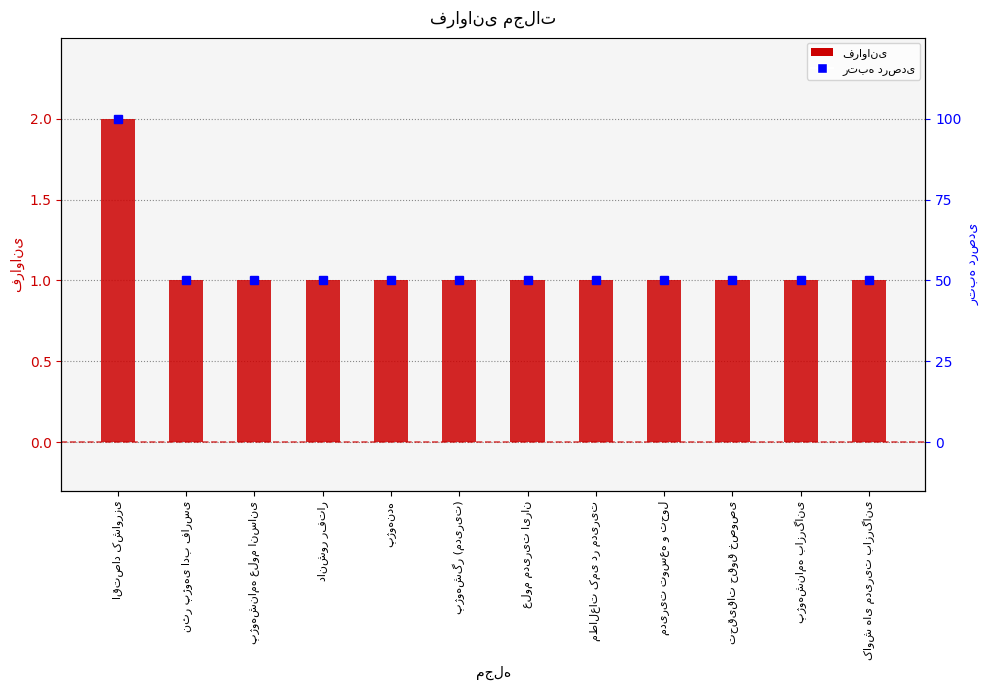

How many data points does each series have?

12